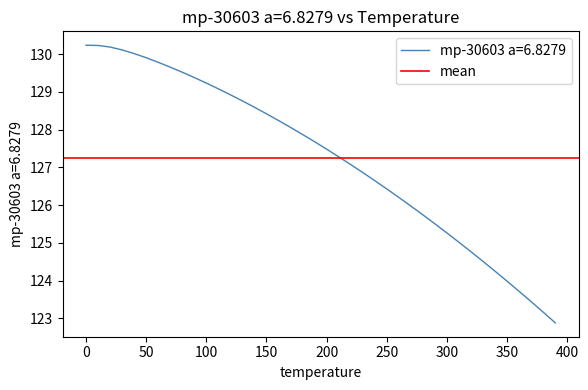

What is the highest value of the mp-30603 a=6.8279 series?

130.2